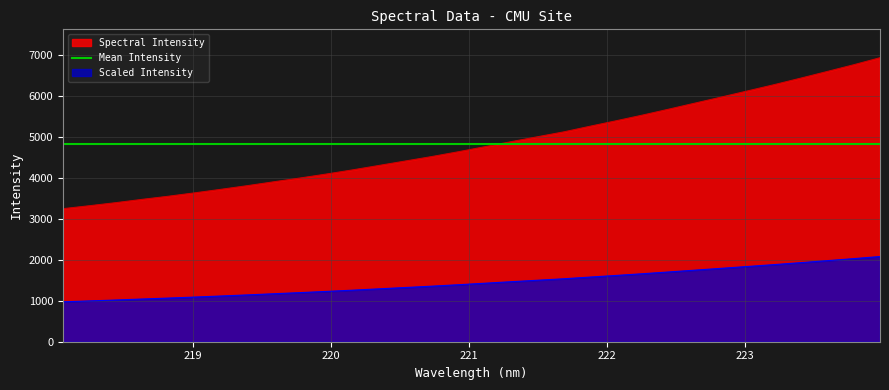

What is the value of the 21st point from the left?

5259.5